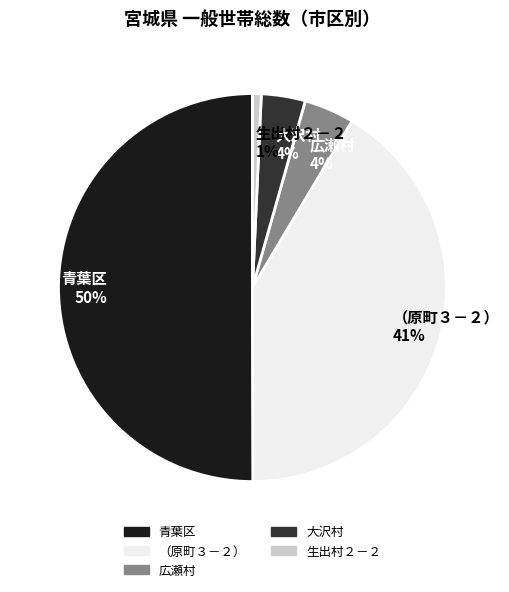

What is the majority slice?

青葉区